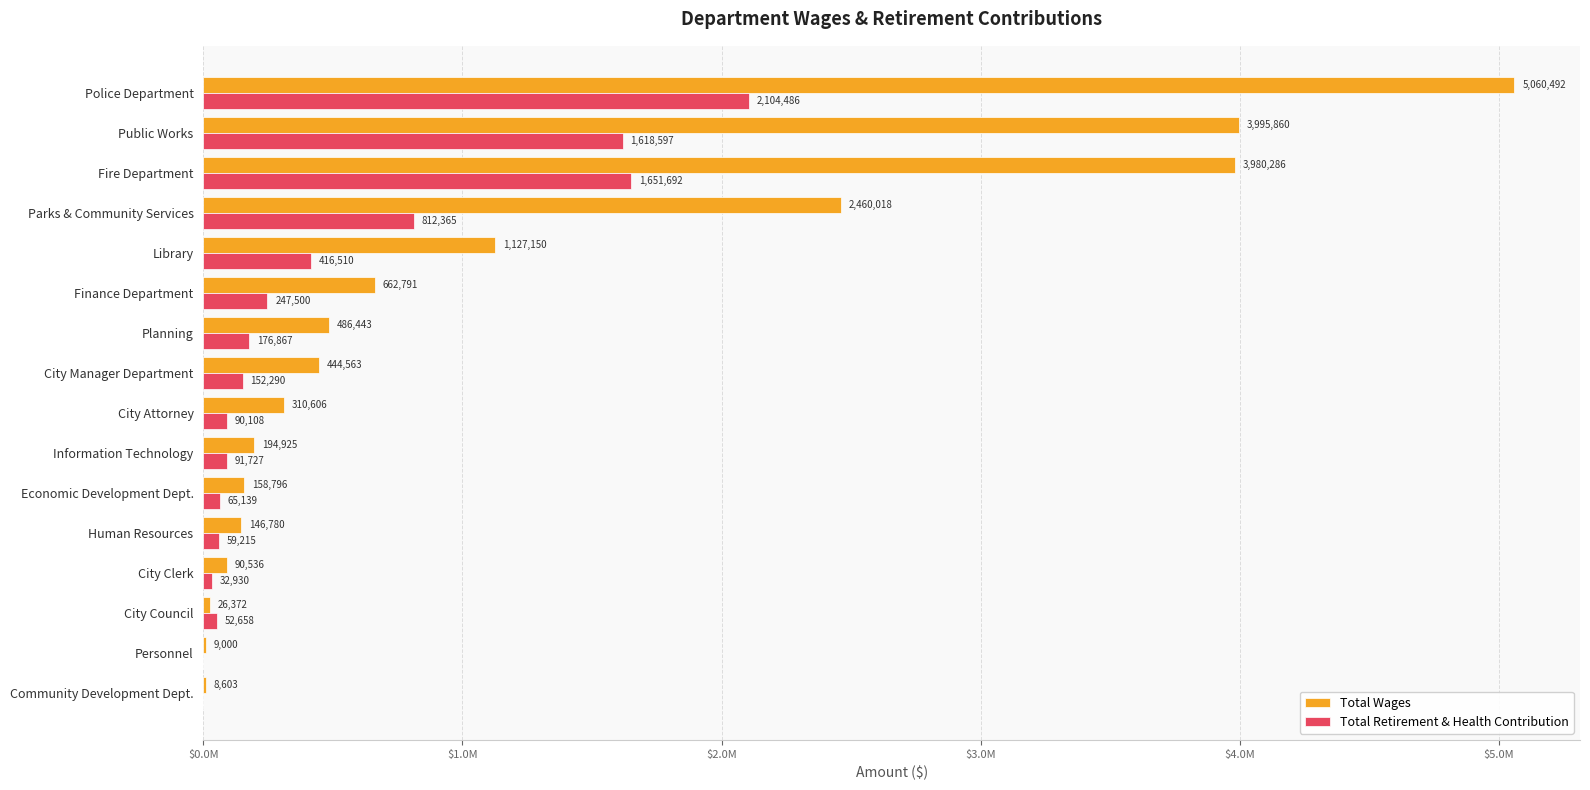

What are all the series names shown in the legend?

Total Wages, Total Retirement & Health Contribution